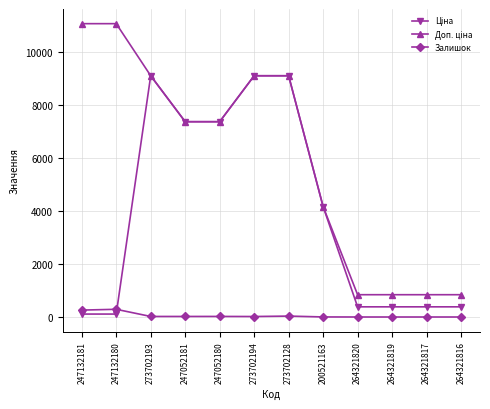

True or false: Залишок has more than 0 interior local peaks.

True